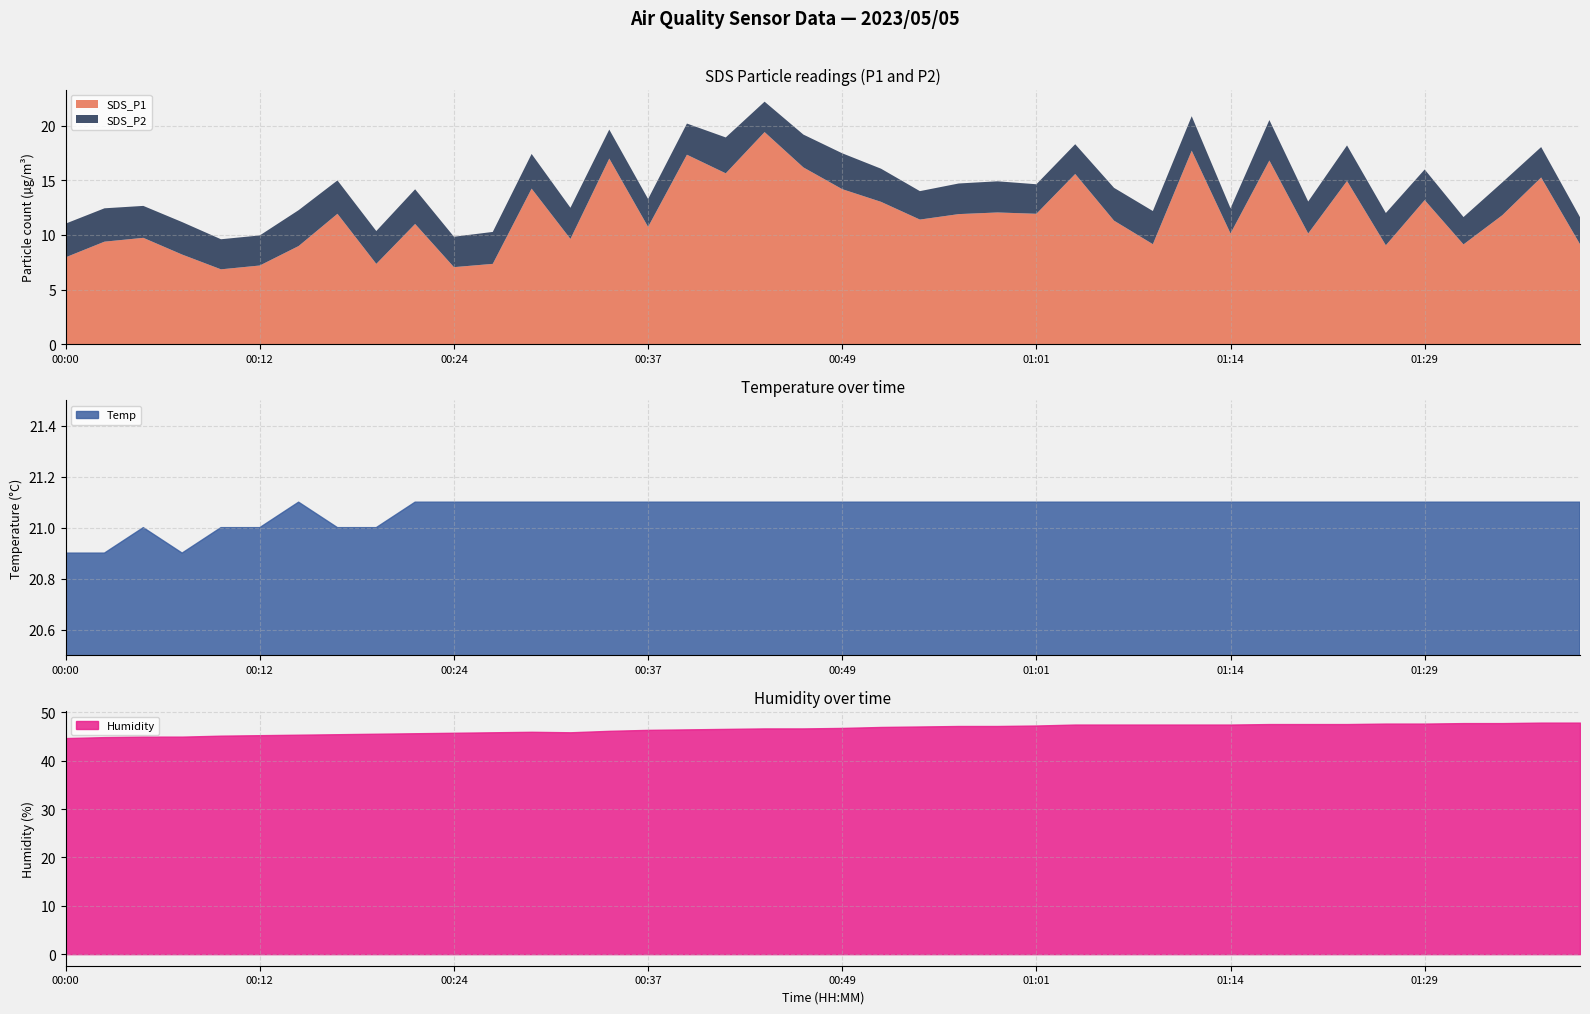

True or false: Temp and Humidity cross at least once.

False